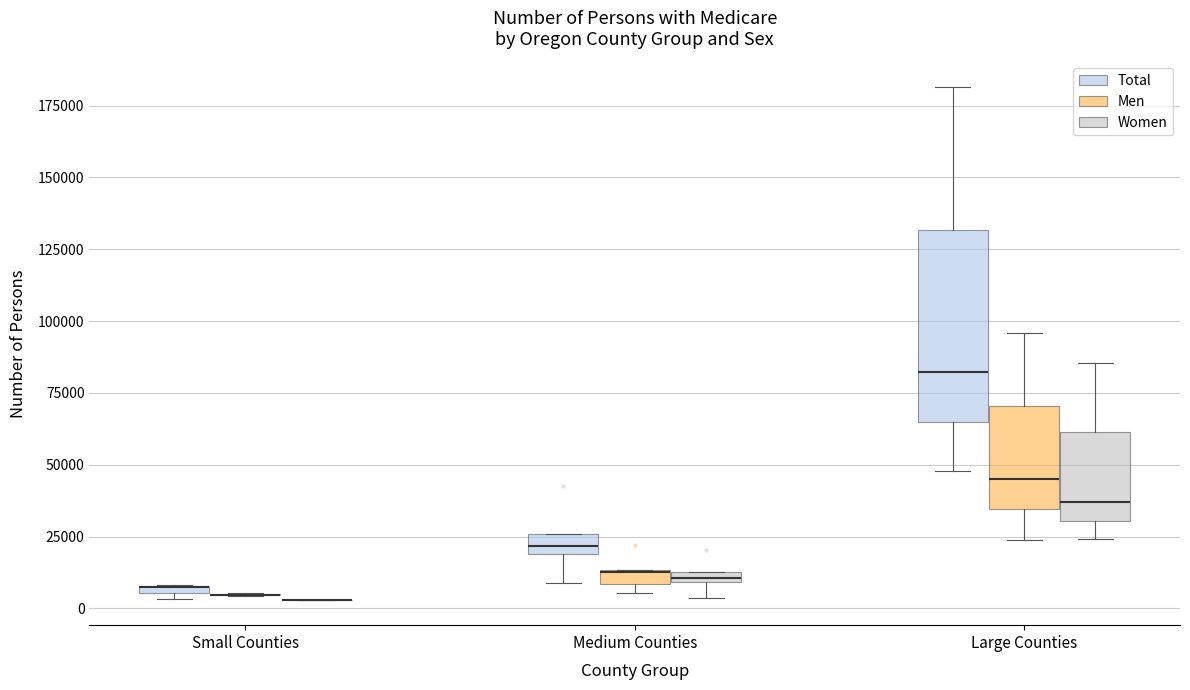

Comparing the boxes themselves (not the whiskers), which one is the tallest?

Large Counties (Total)